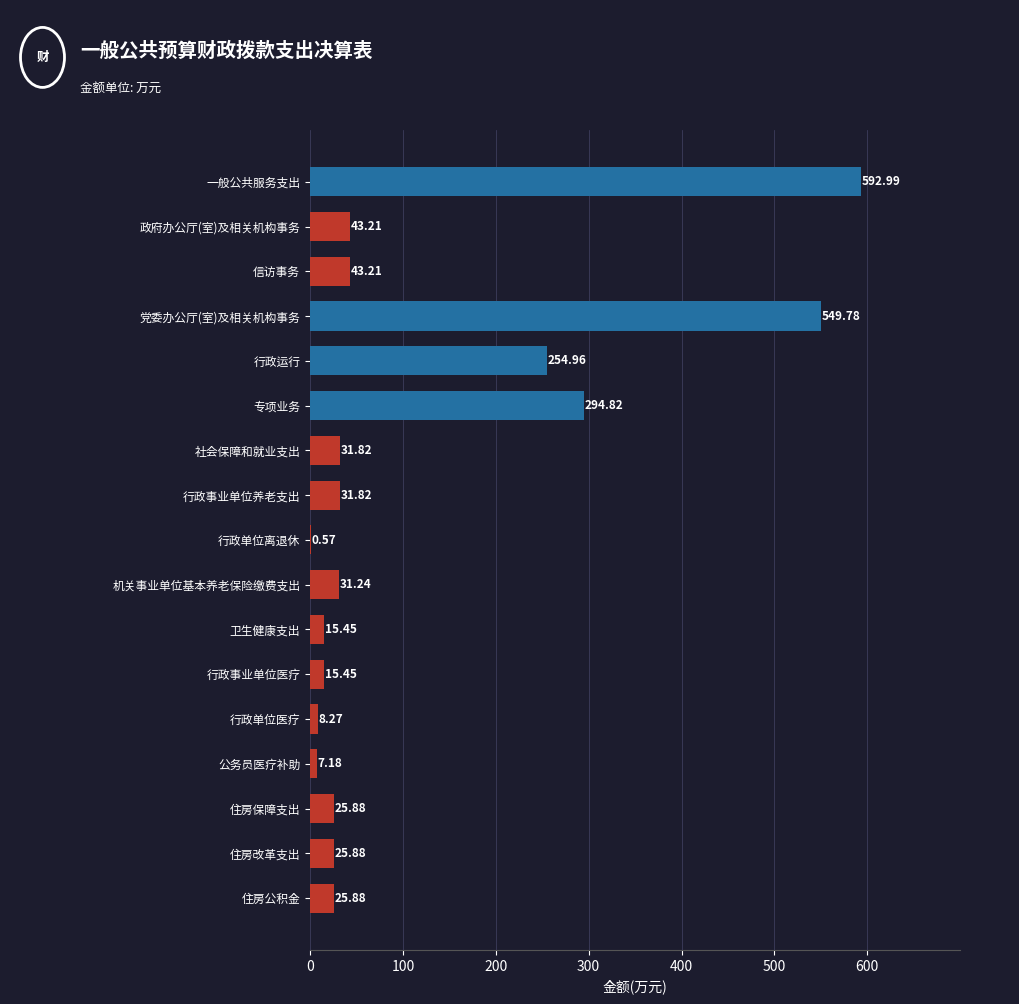

What is the sum of the values at 卫生健康支出 and 公务员医疗补助?

22.6